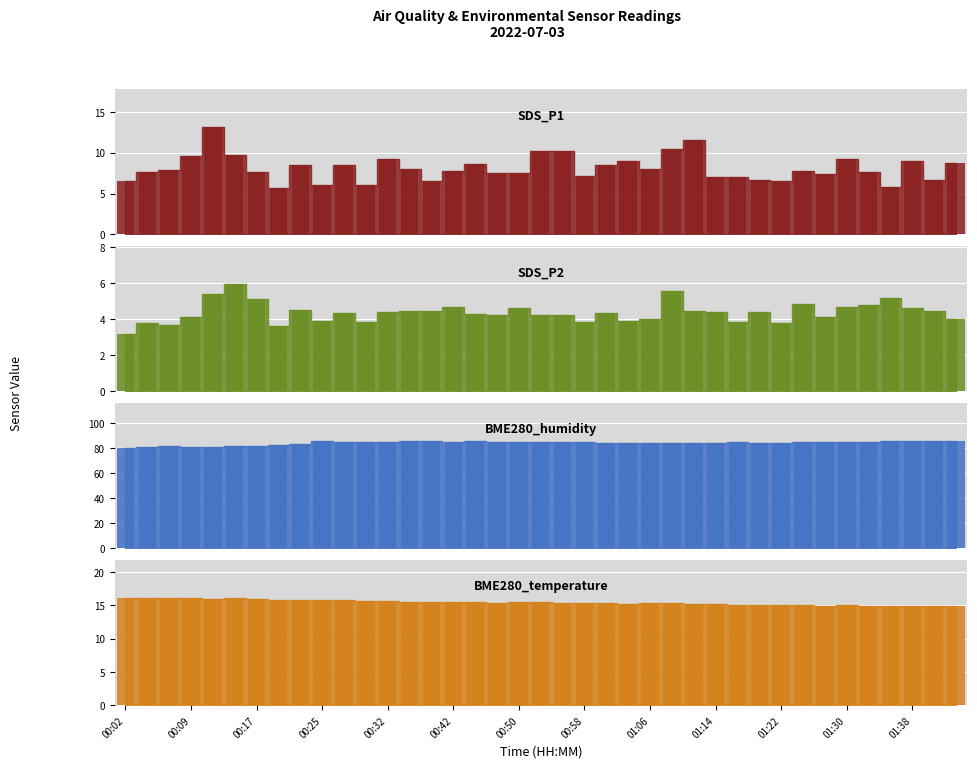

At which category is the sum across all series the highest?

00:12